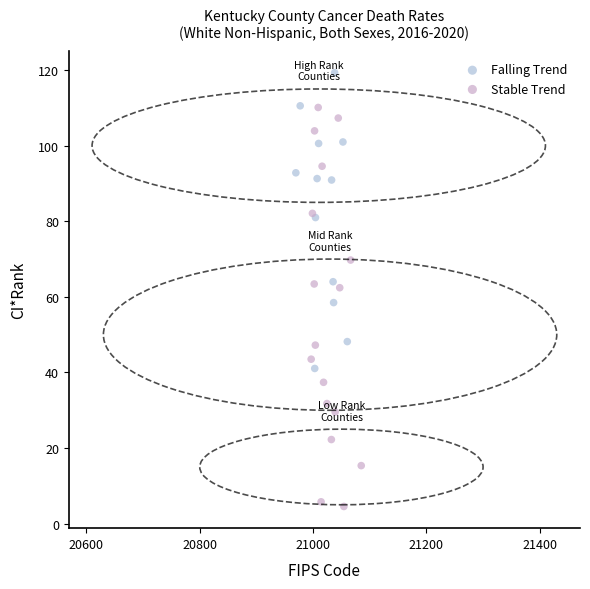

Which series reaches the minimum Y coordinate?

Stable Trend